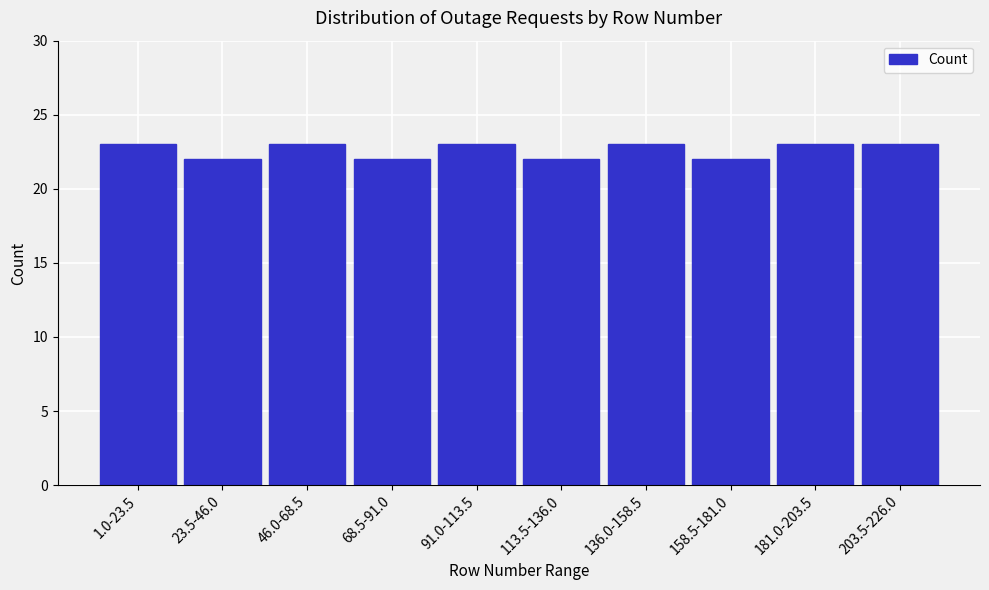

Reading left to right, extract all data points from this chart.

1.0-23.5=23	23.5-46.0=22	46.0-68.5=23	68.5-91.0=22	91.0-113.5=23	113.5-136.0=22	136.0-158.5=23	158.5-181.0=22	181.0-203.5=23	203.5-226.0=23